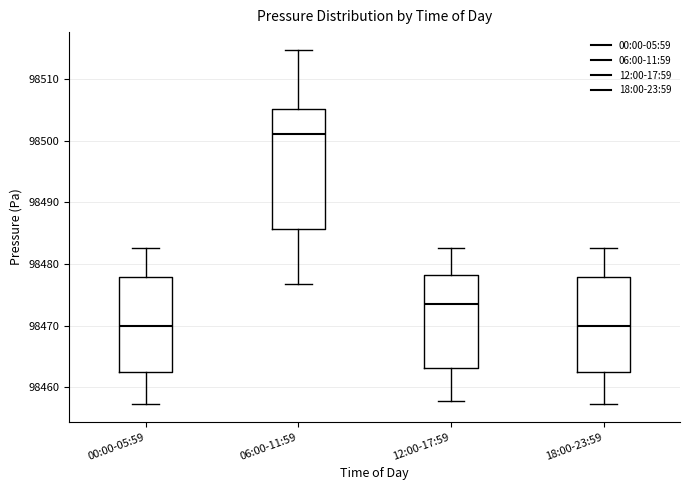

Where is the lower edge of the box for 12:00-17:59 on the y-axis? The values are not printed on the chart, so give them approximately, as read against the axis.

98463